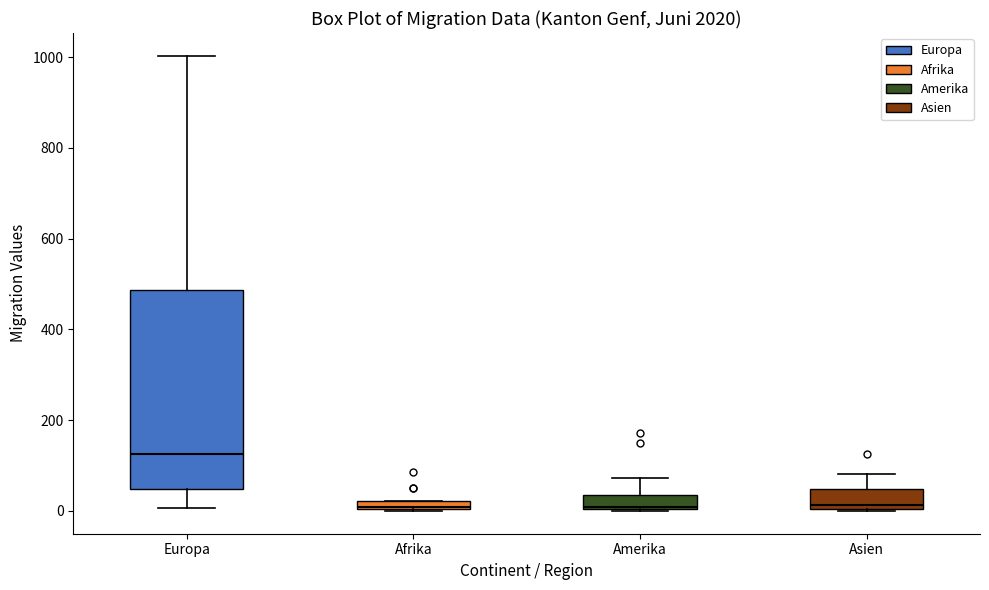

Where is the lower edge of the box for Afrika on the y-axis? The values are not printed on the chart, so give them approximately, as read against the axis.

0